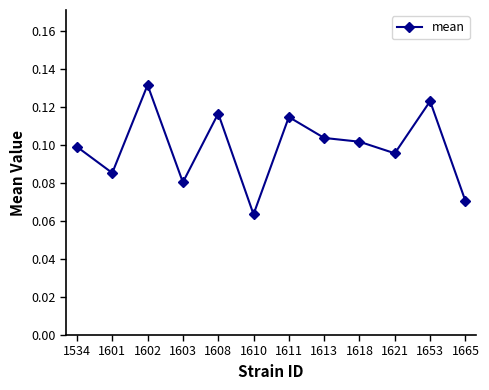

How many values are between 0 and 1?

12